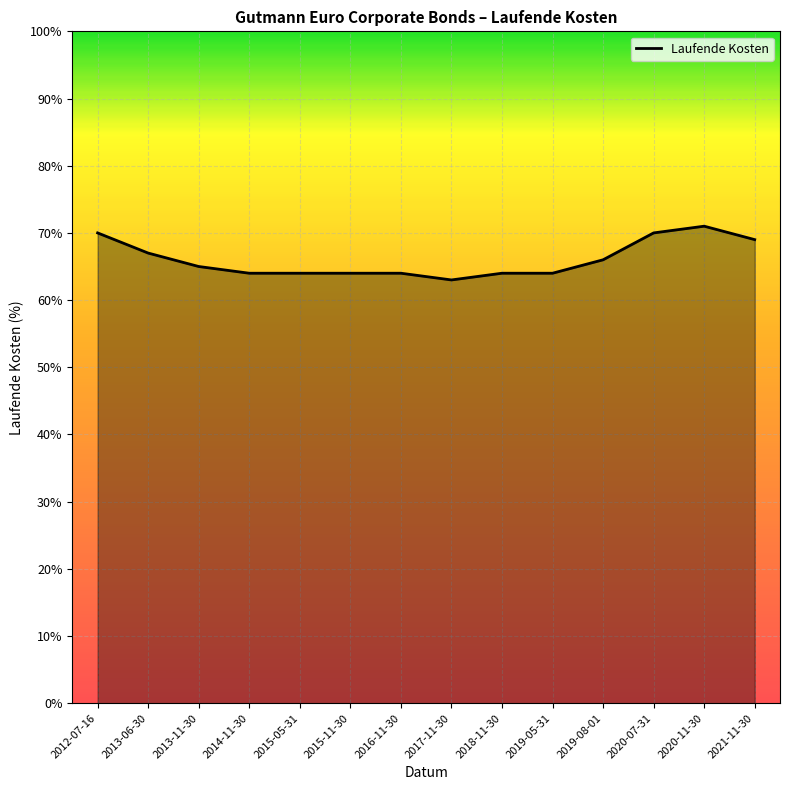

List the labels in order of value, largest first.

2020-11-30, 2012-07-16, 2020-07-31, 2021-11-30, 2013-06-30, 2019-08-01, 2013-11-30, 2014-11-30, 2015-05-31, 2015-11-30, 2016-11-30, 2018-11-30, 2019-05-31, 2017-11-30